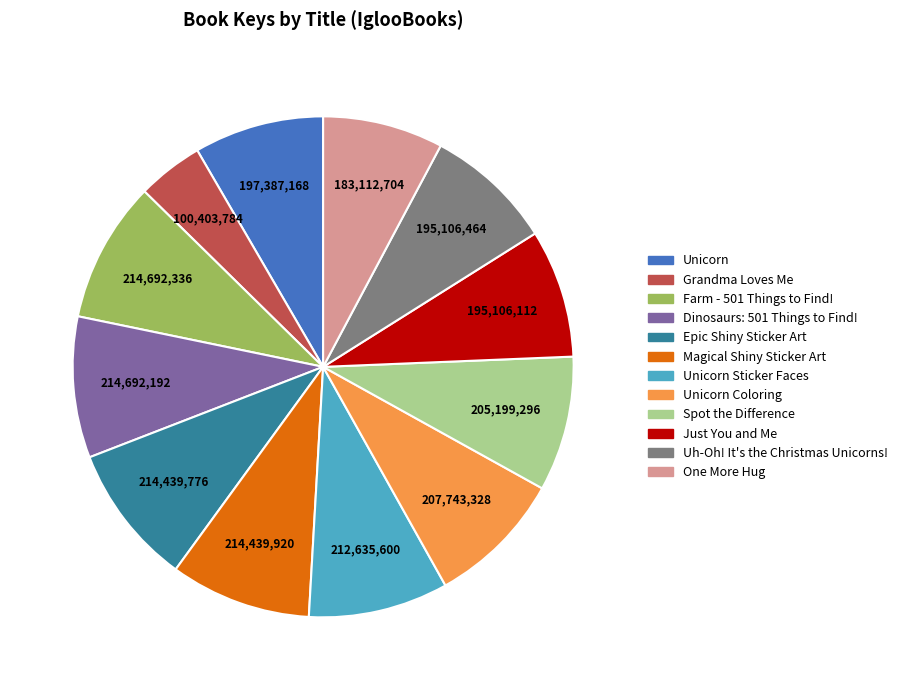

Is there a majority slice in this chart?

No